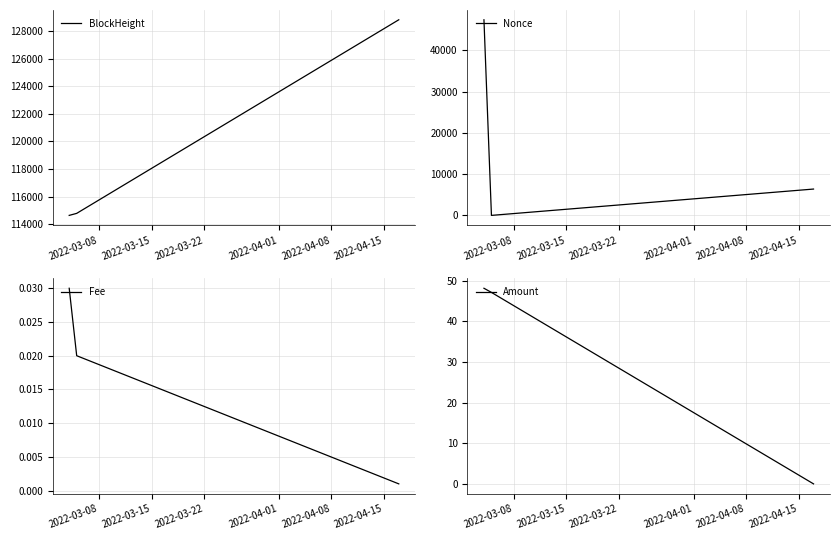

What is the lowest value of the BlockHeight series?

114651